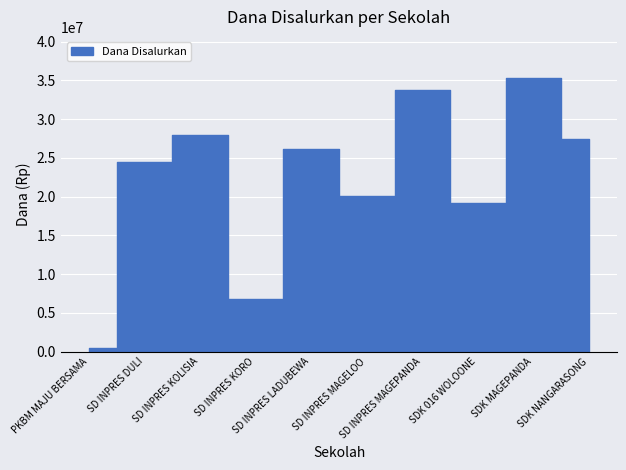

How many data points are less than 26100000?

5